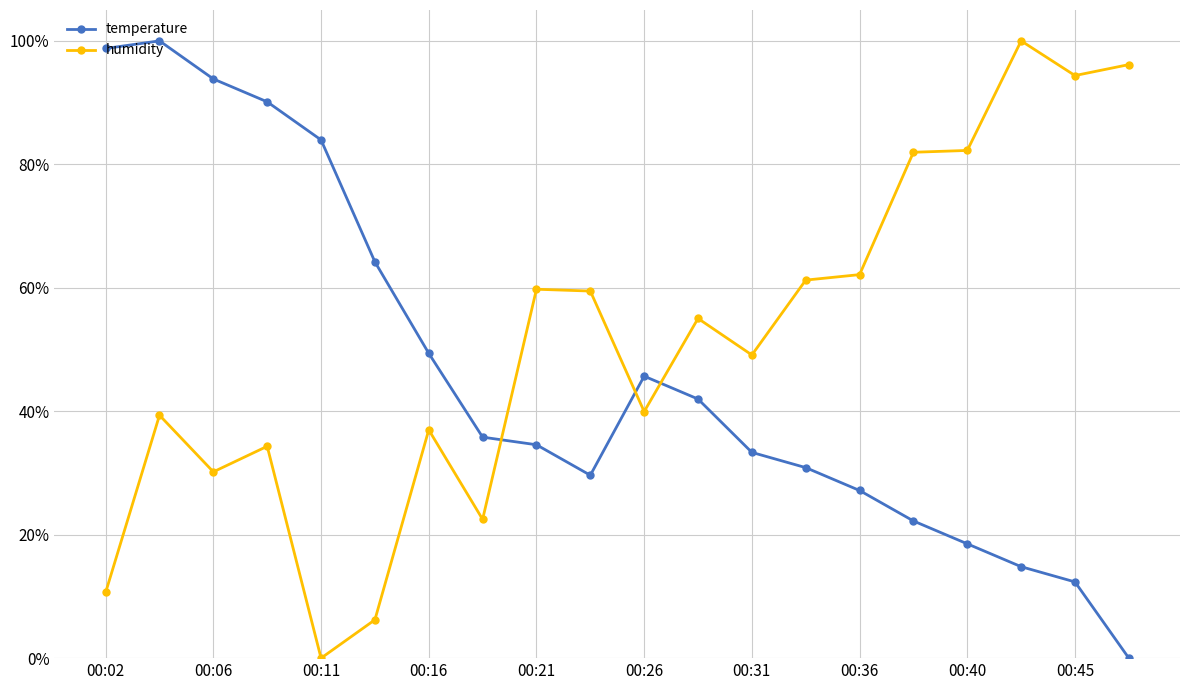

What is the value of the humidity point at the 9th from the left?

59.8